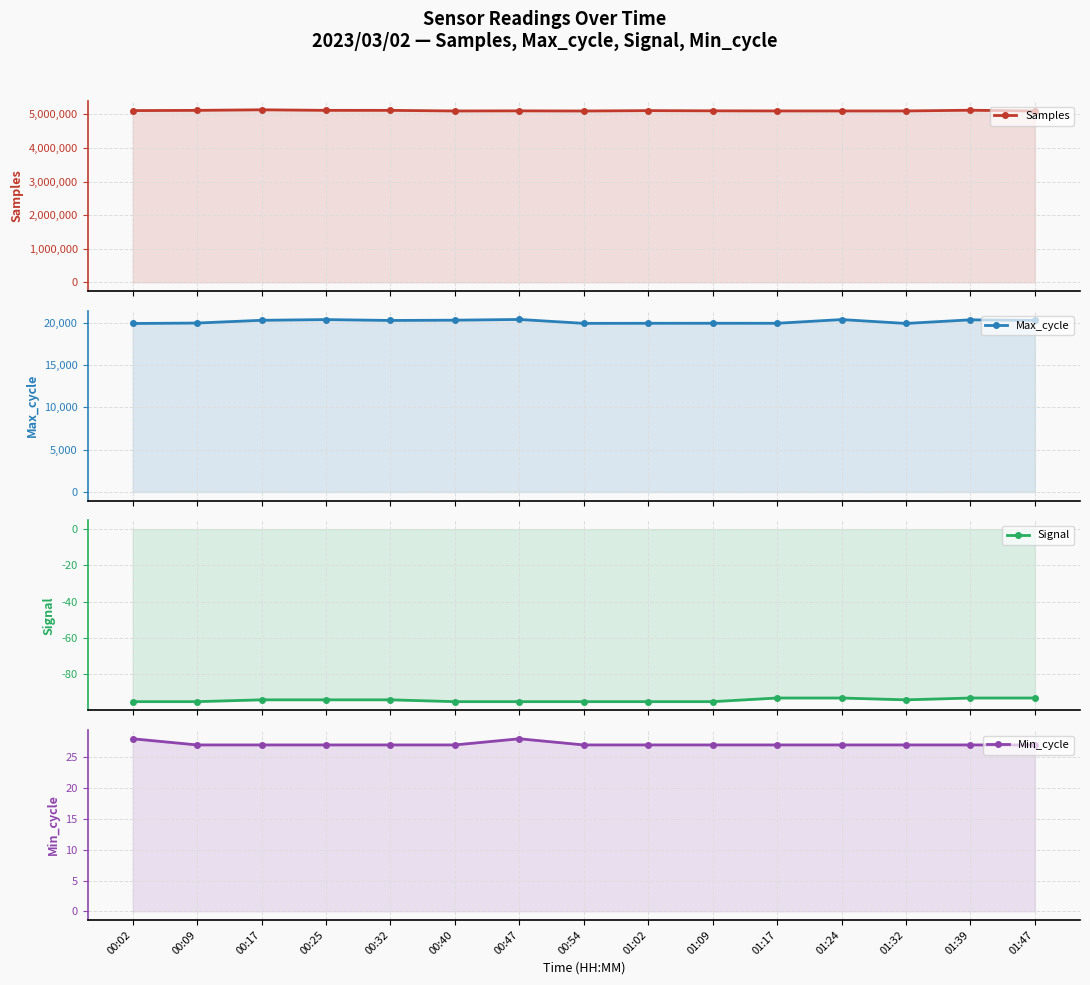

At which label does Max_cycle first exceed 20276?

00:17